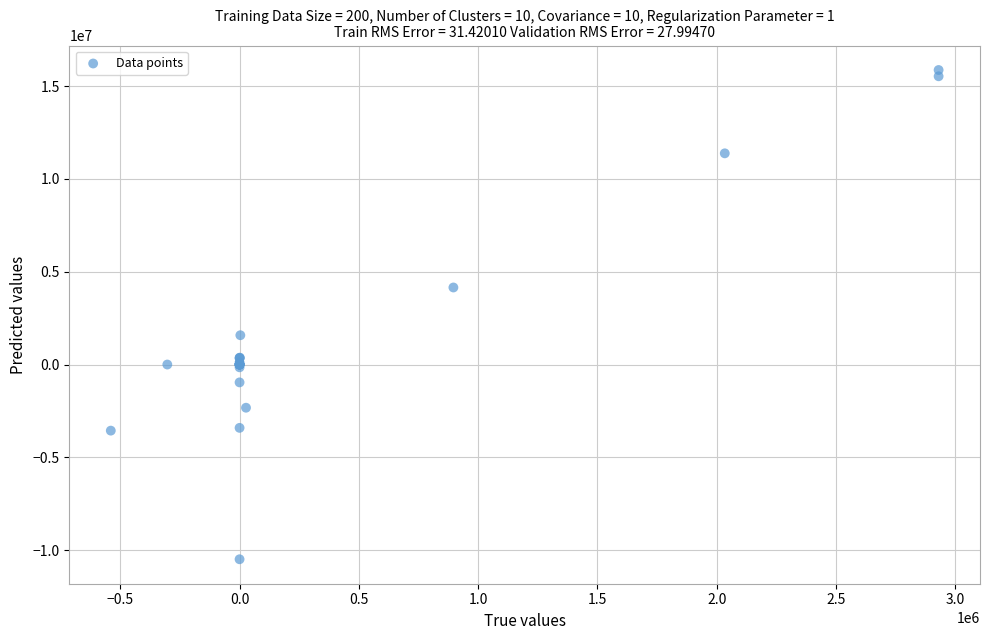

What Y value in the scatter plot is closest to 2688735?

1578790.8